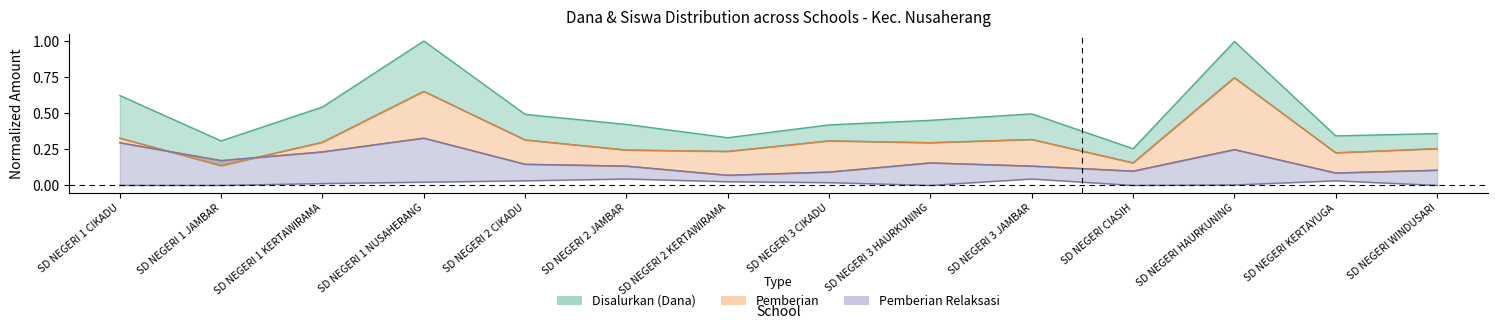

At which category is the sum across all series the highest?

SD NEGERI 1 NUSAHERANG